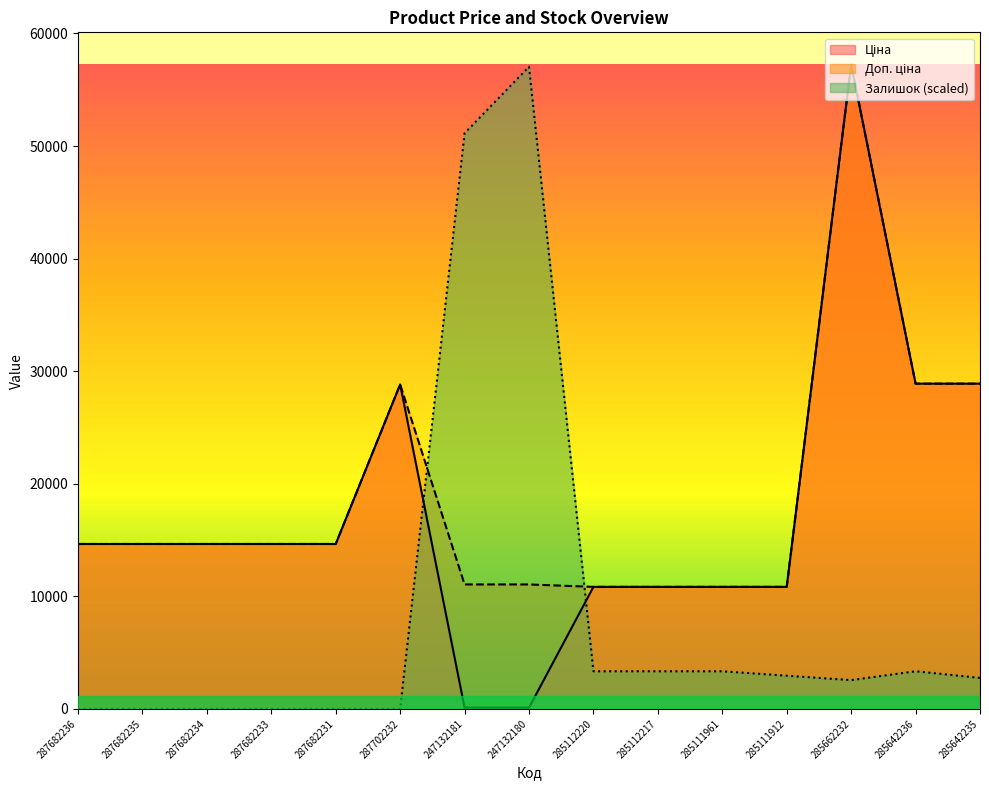

What is the average value of the Ціна series?

17377.8